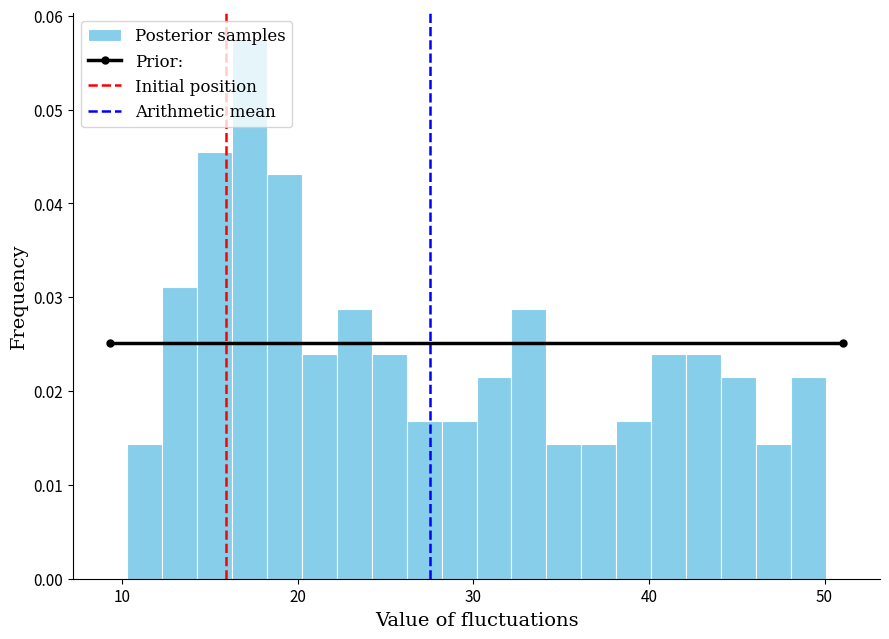

Around what value on the x-axis is the tallest bar? Give the approximate position of its centre, as read against the axis.

17